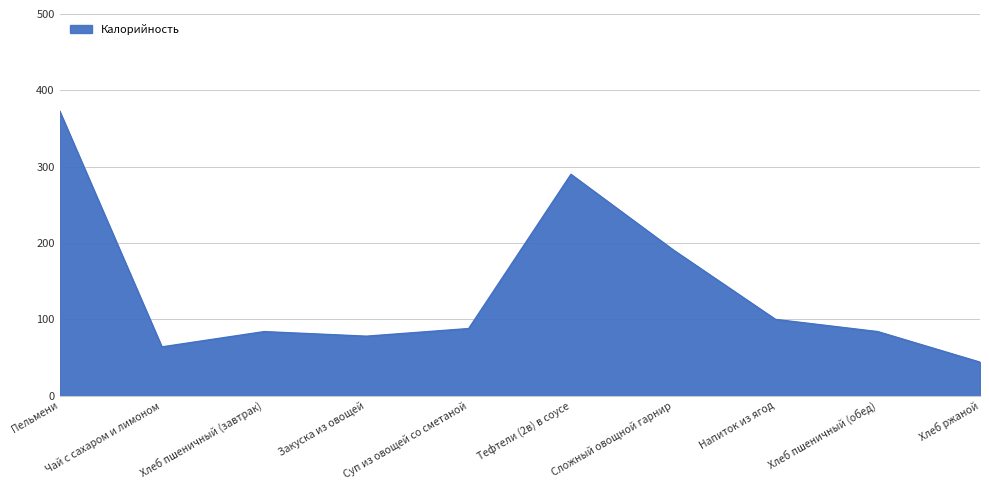

What is the sum of the values at Хлеб пшеничный (завтрак) and Хлеб пшеничный (обед)?

168